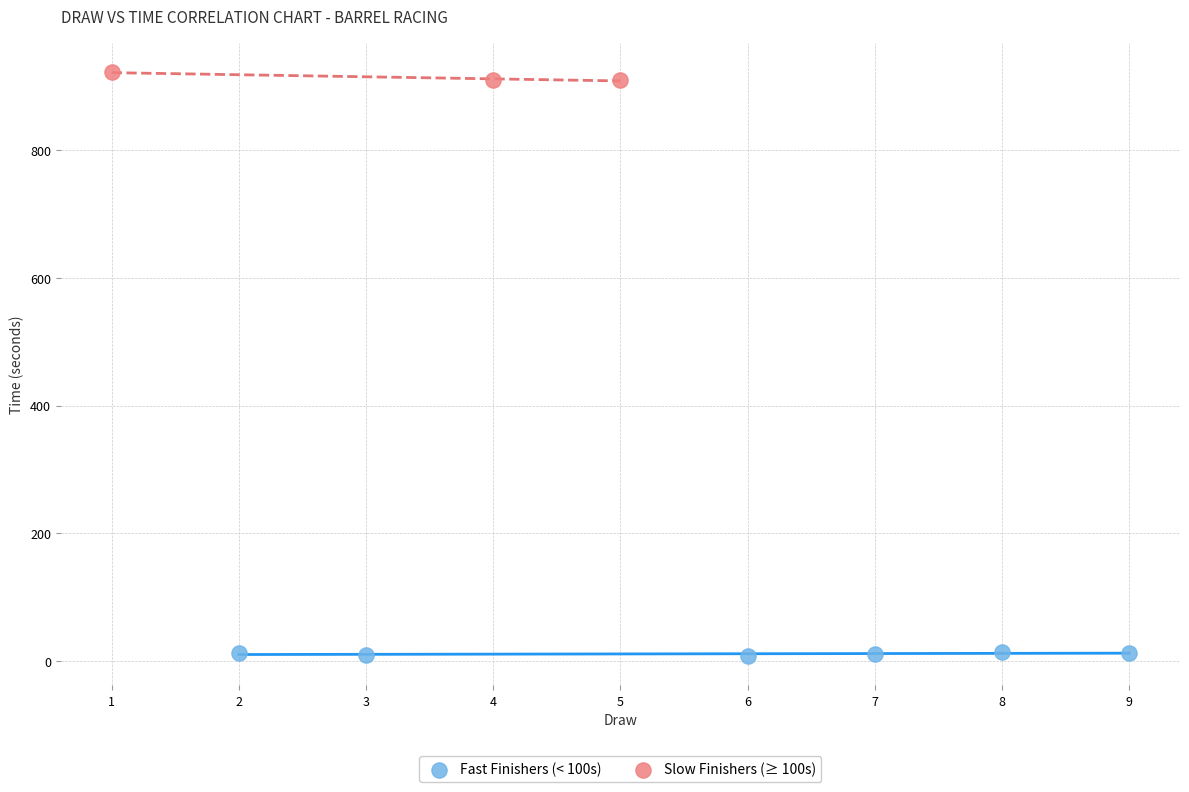

Which series contains the lowest Y value?

Fast Finishers (< 100s)